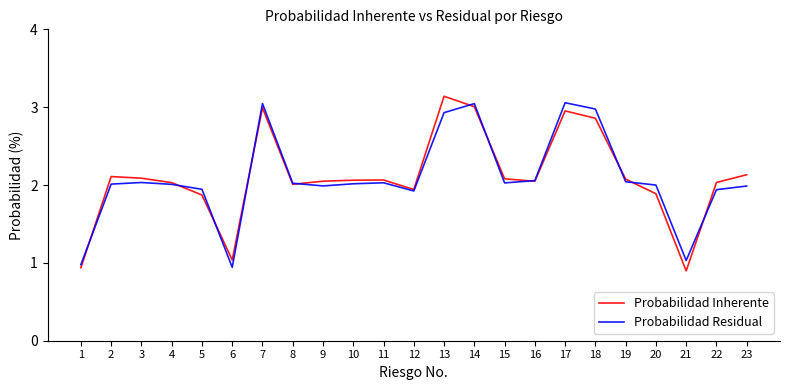

How many times do Probabilidad Residual and Probabilidad Inherente cross each other?

11